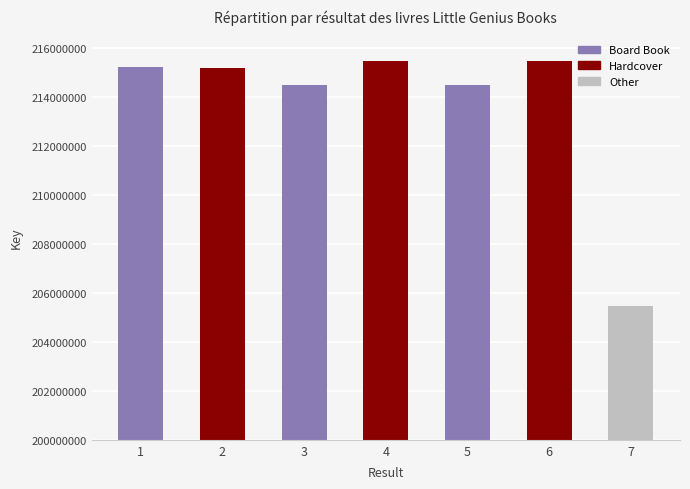

Read the value at 3, to the nearest 10.

214484060